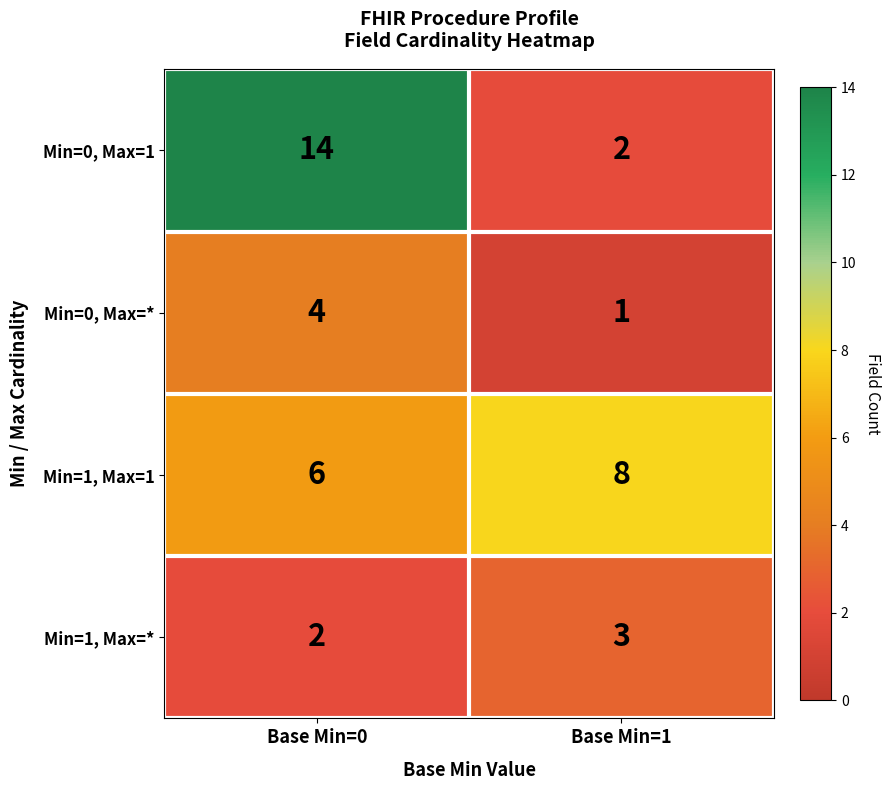

What is the minimum value shown in the chart?

1